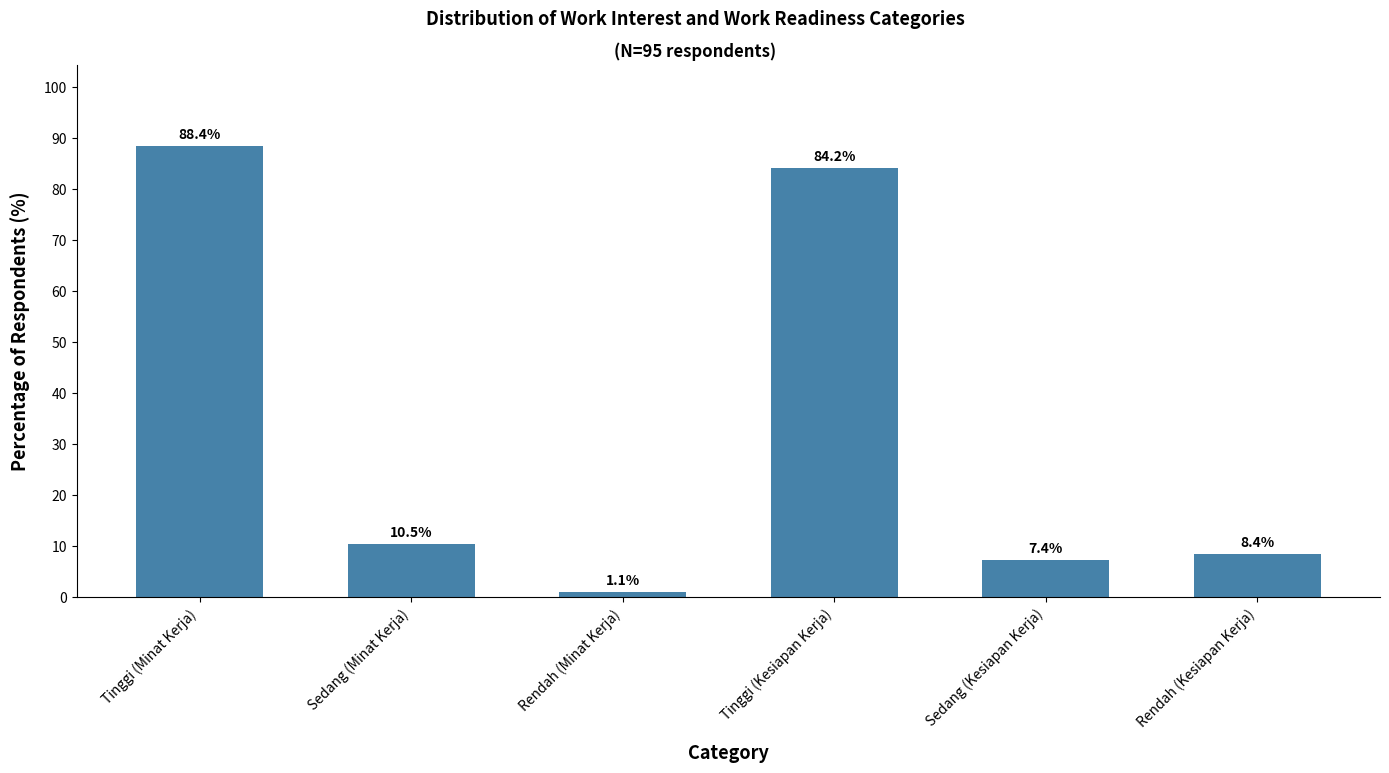

Approximately how many times larger is the value at Tinggi (Minat Kerja) compared to Rendah (Kesiapan Kerja)?

10.5